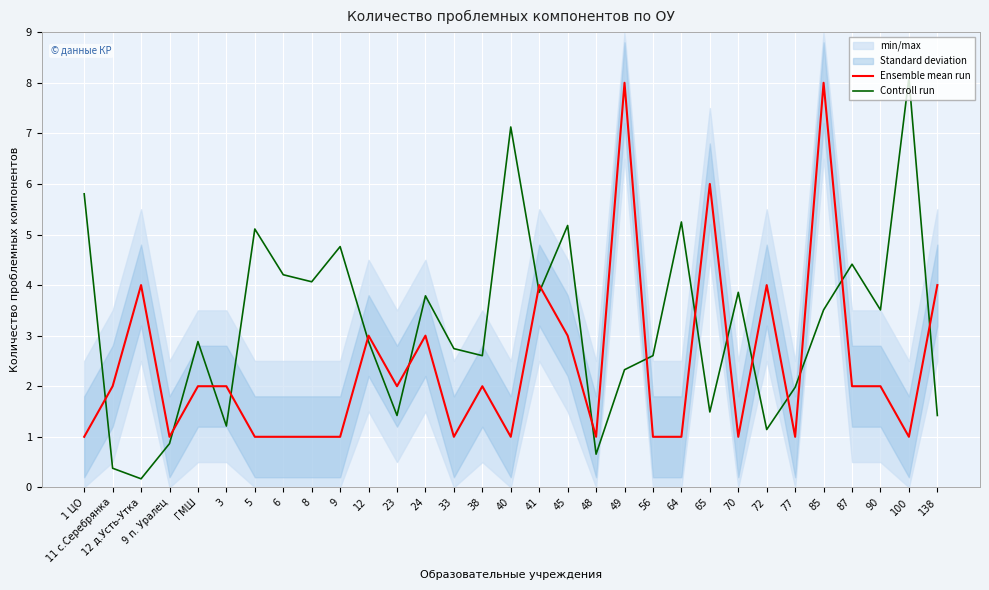

The Ensemble mean run series shows 4.7 at 12. True or false?

False